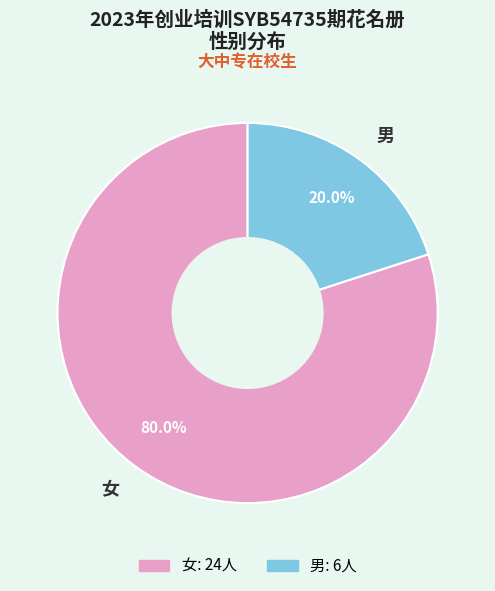

What is the smallest slice in the pie chart?

男